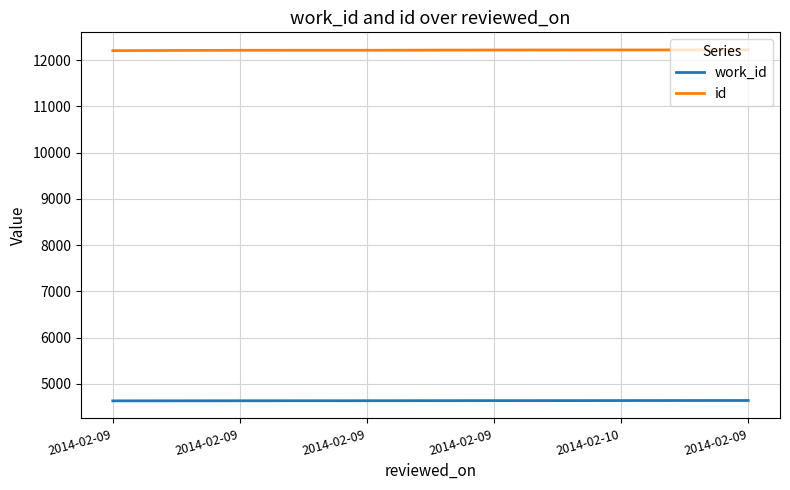

List the series in order of their peak value, lowest first.

work_id, id